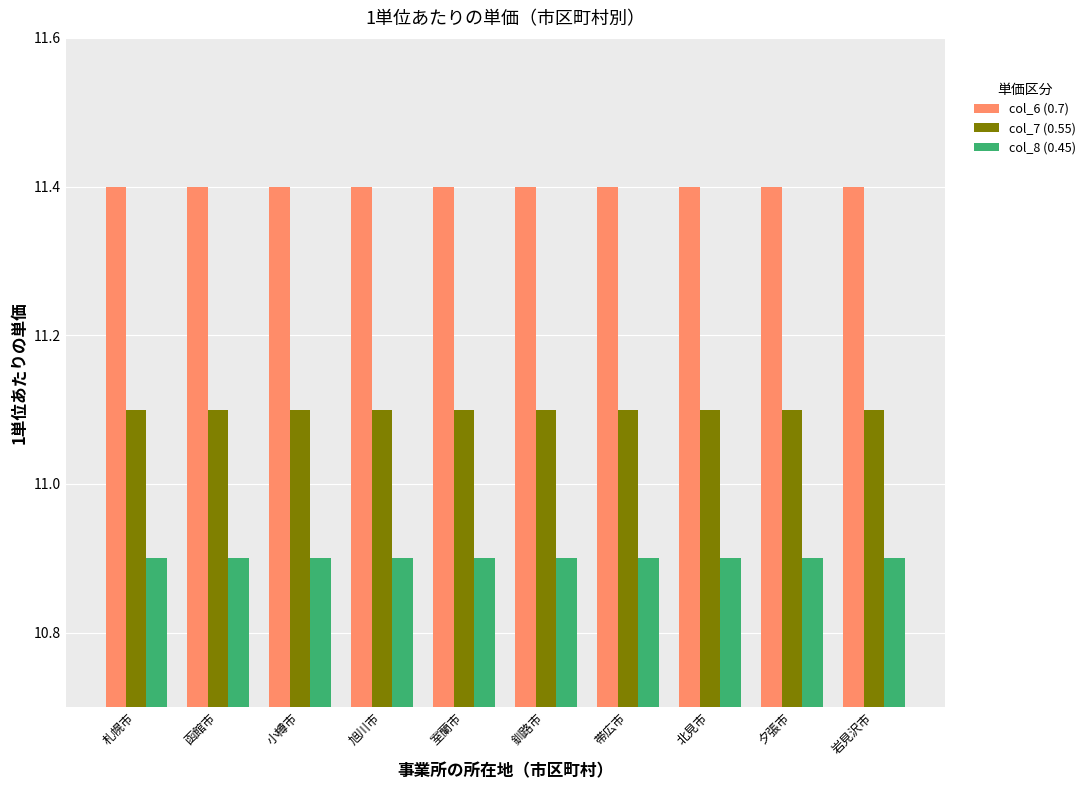

At how many categories does at least one series exceed 11?

10